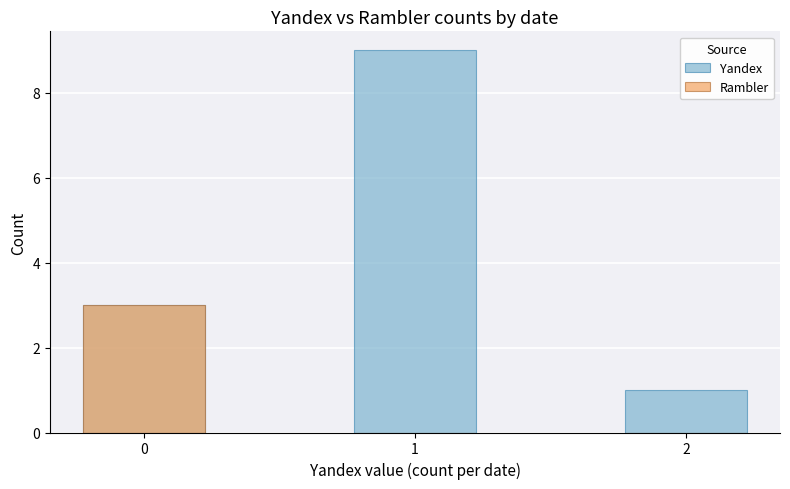

Rank the series at 2 from highest to lowest value.

Yandex, Rambler